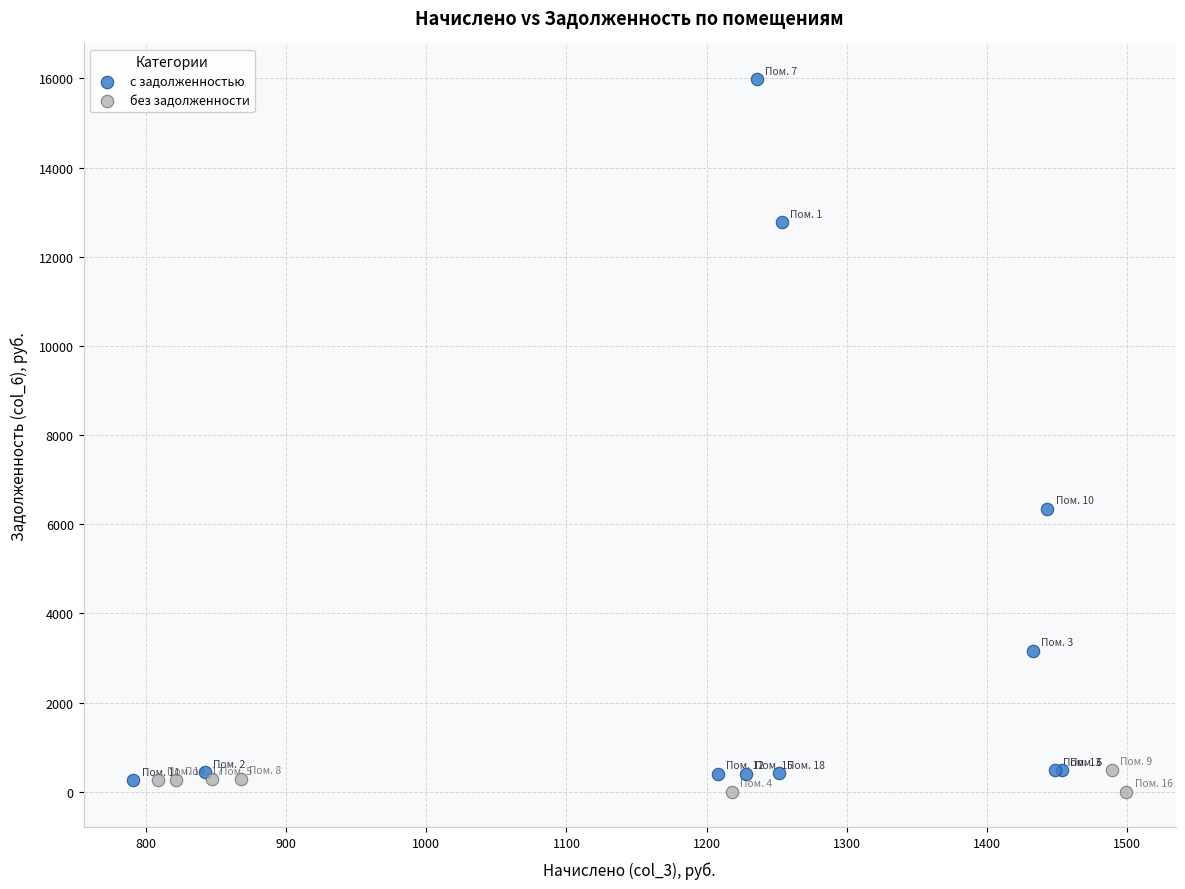

What are all the series names shown in the legend?

с задолженностью, без задолженности